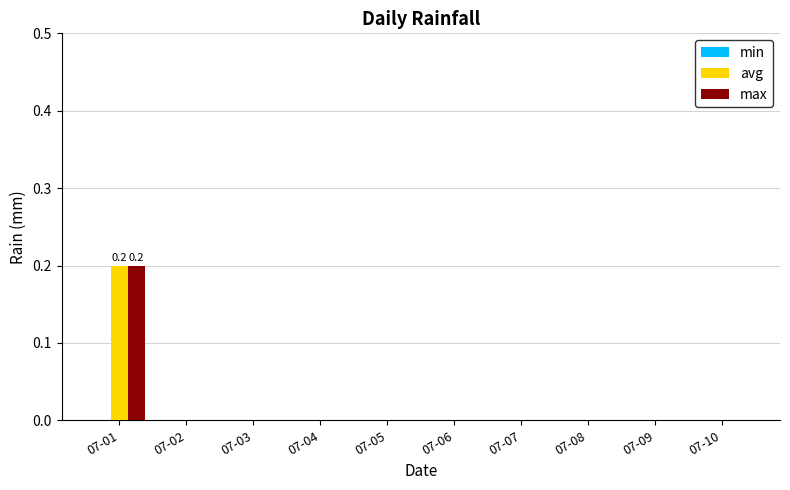

At which category is the sum across all series the highest?

07-01